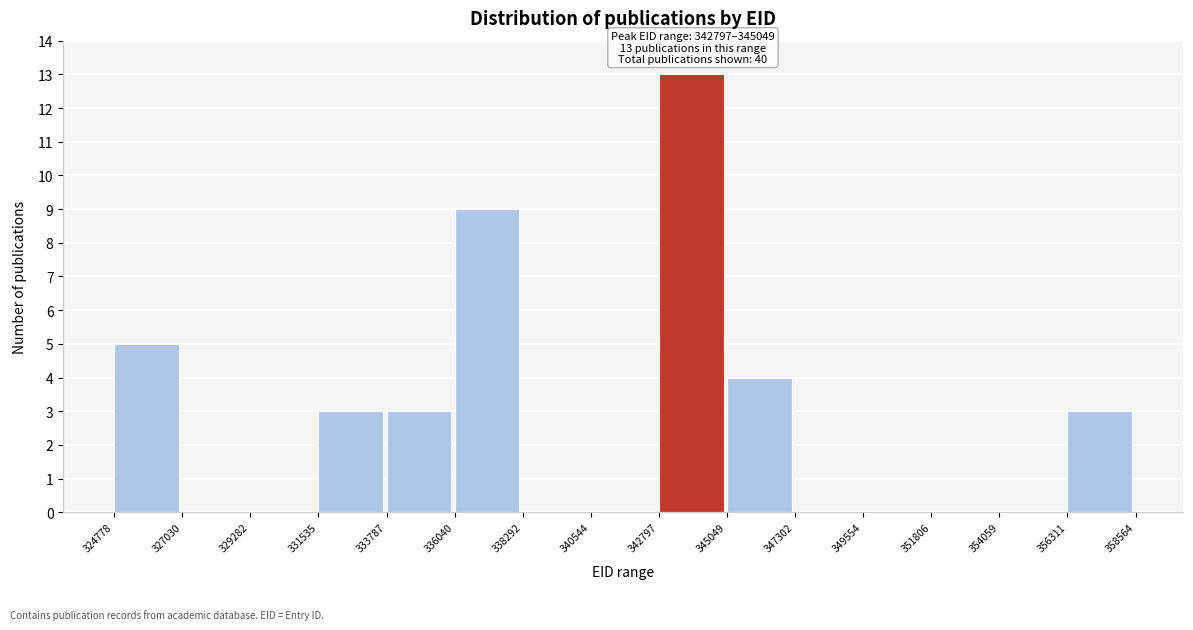

Which range on the x-axis has the tallest bar?

342797 to 345049